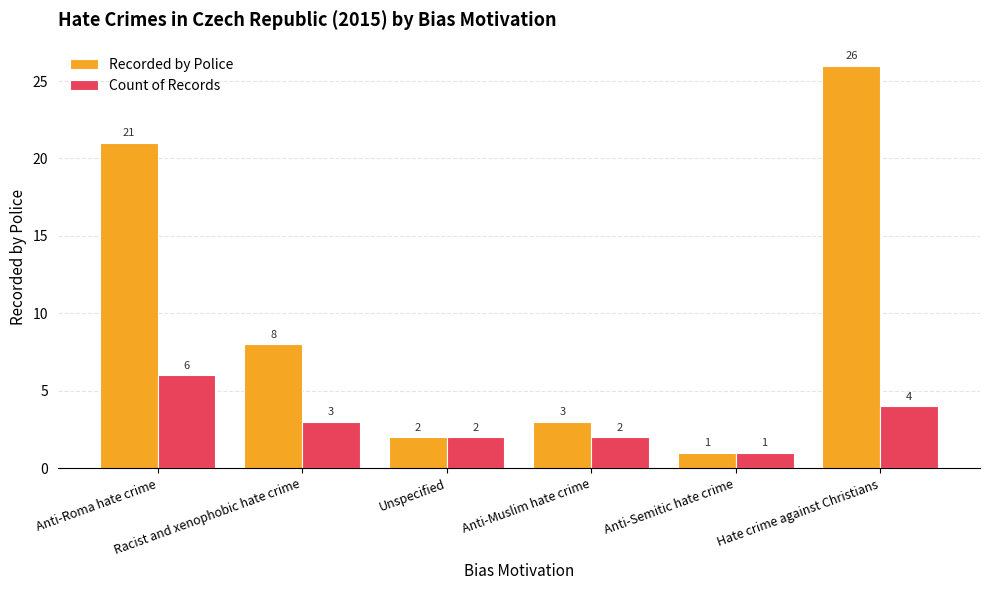

What is the label of the 6th bar from the left?

Hate crime against Christians